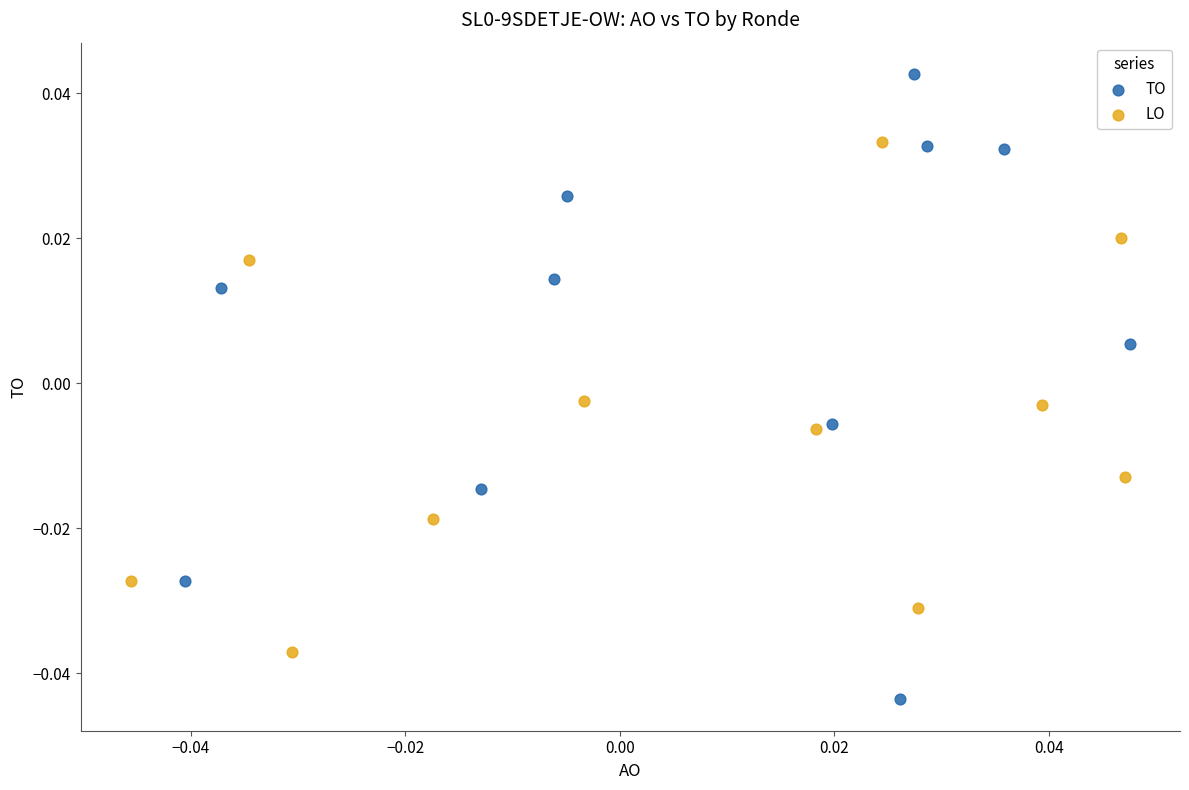

Which series contains the lowest Y value?

TO